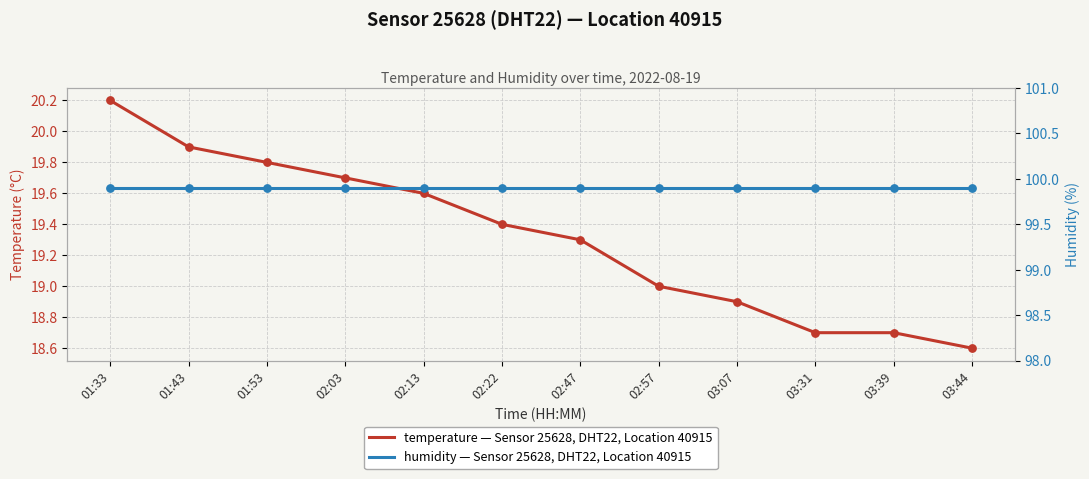

Which series has the largest total across all categories?

humidity